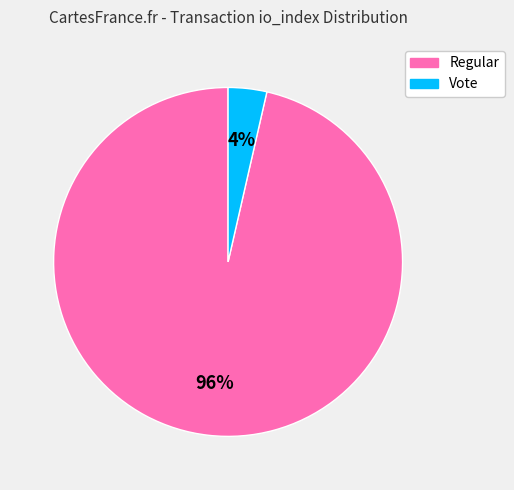

Which slice is the smallest?

Vote